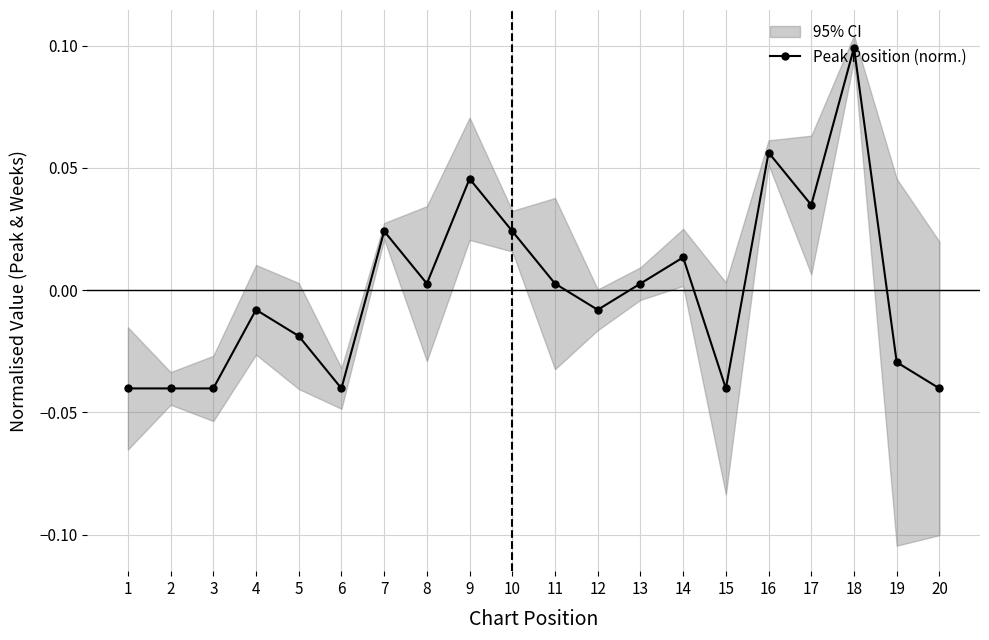

What is the change in value from 3 to 16?

+0.1